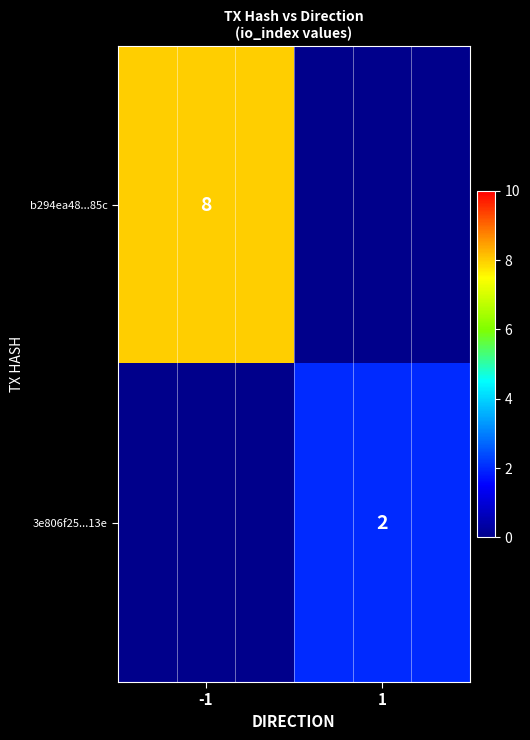

At which label is 3e806f25...13e closest to 1?

-1